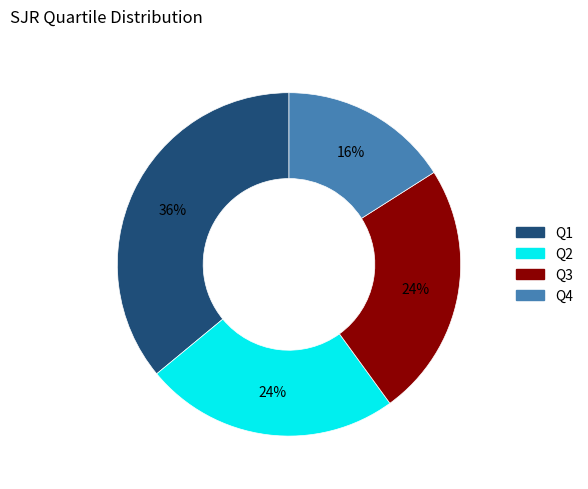

To the nearest percent, what is the difference between the Q3 and Q4 slice percentages?

8%